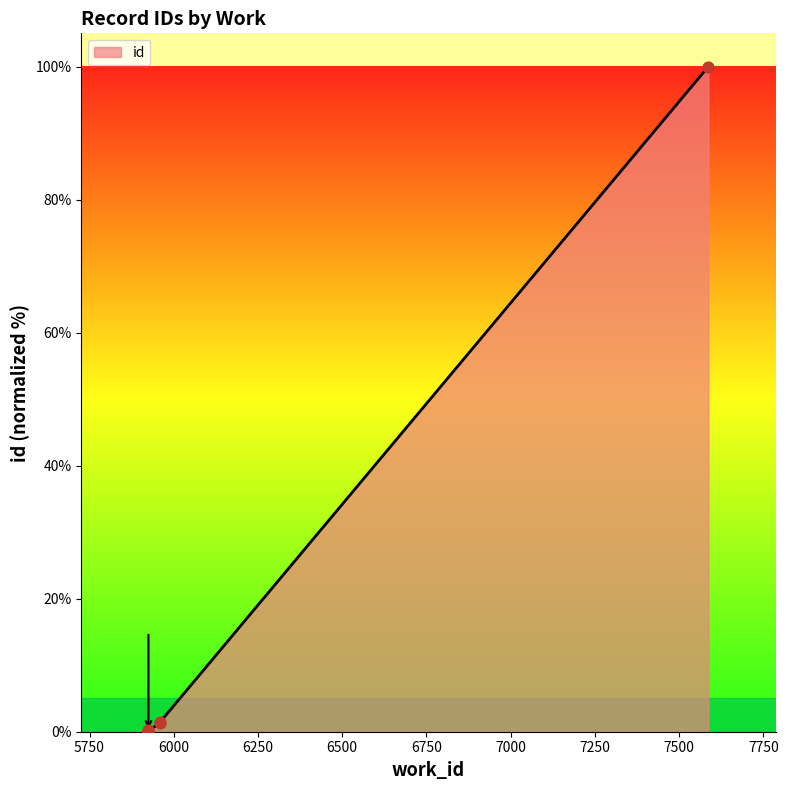

What is the ratio of the value at 5960 to the value at 5960?

0.9